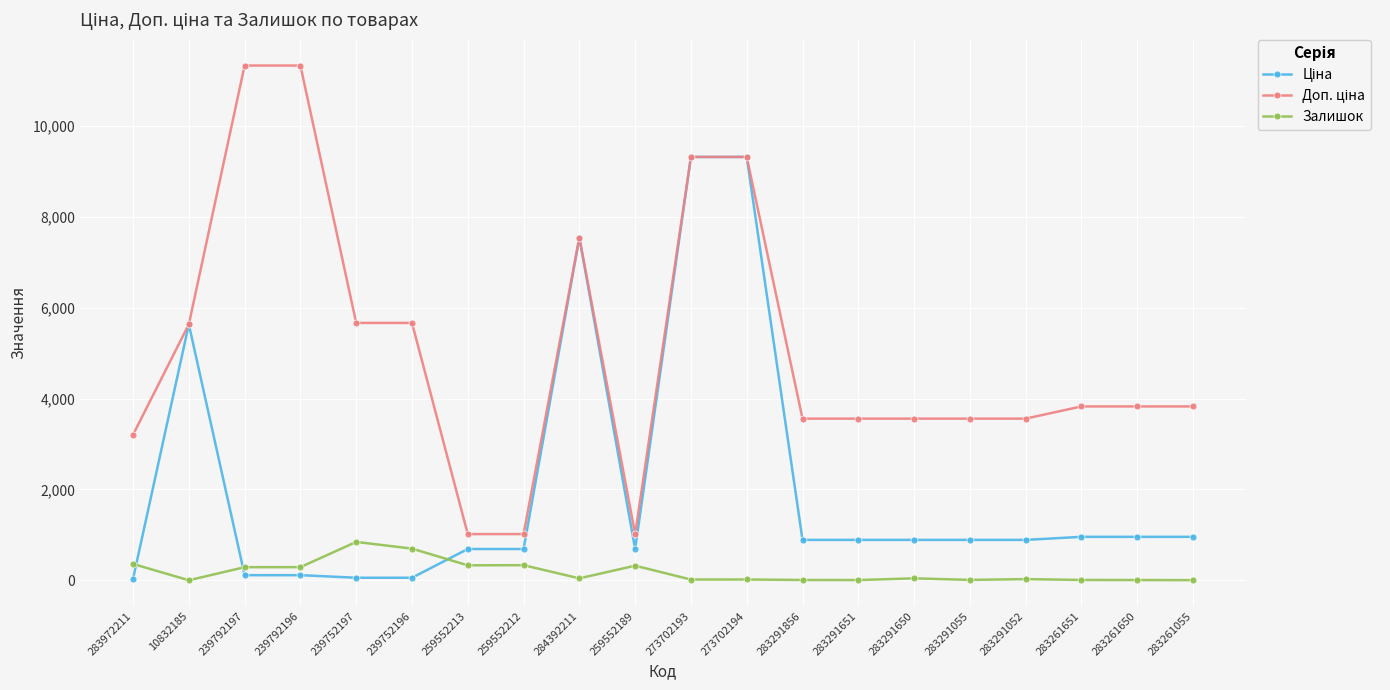

The Залишок series shows 290.0 at 239792196. True or false?

True